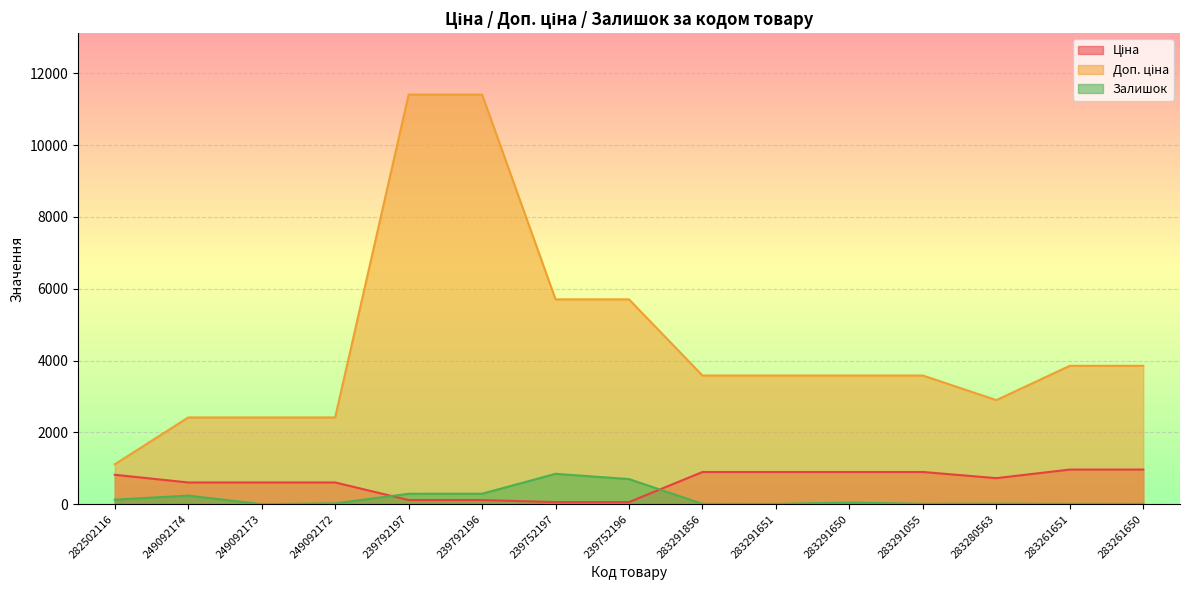

Rank the categories by Залишок value from lowest to highest.

249092173, 283291651, 283261650, 283291856, 283261651, 283291055, 283280563, 249092172, 283291650, 282502116, 249092174, 239792197, 239792196, 239752196, 239752197